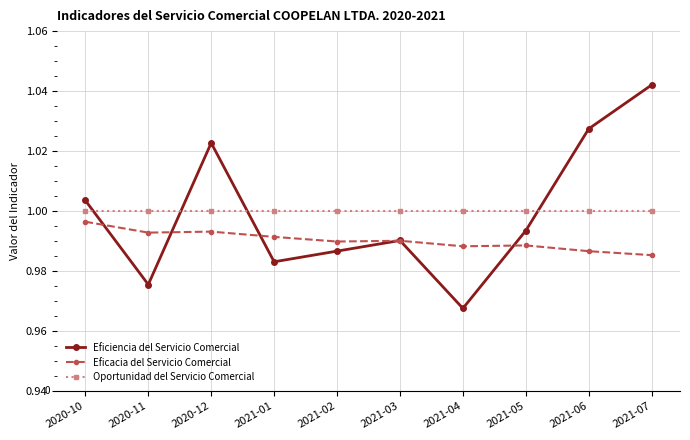

Which category has the lowest value in the Eficiencia del Servicio Comercial series?

2021-04